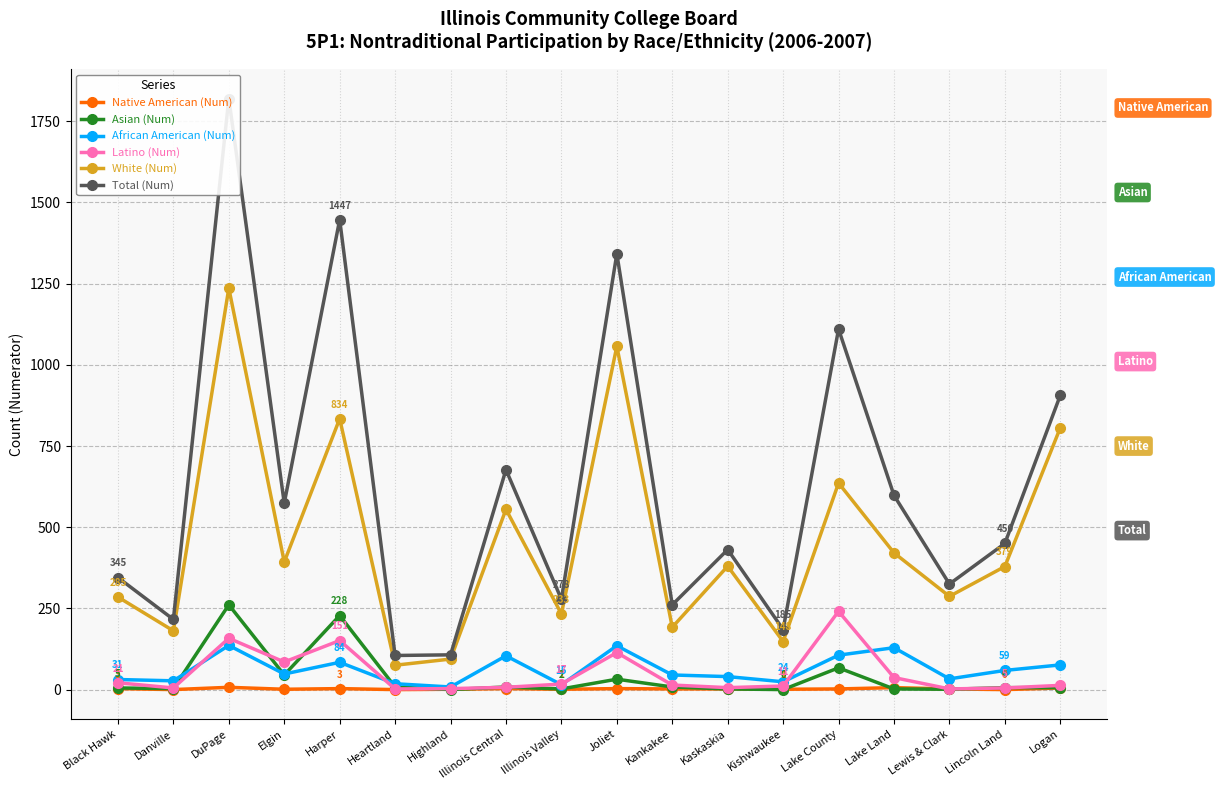

How many distinct data groups are displayed?

6